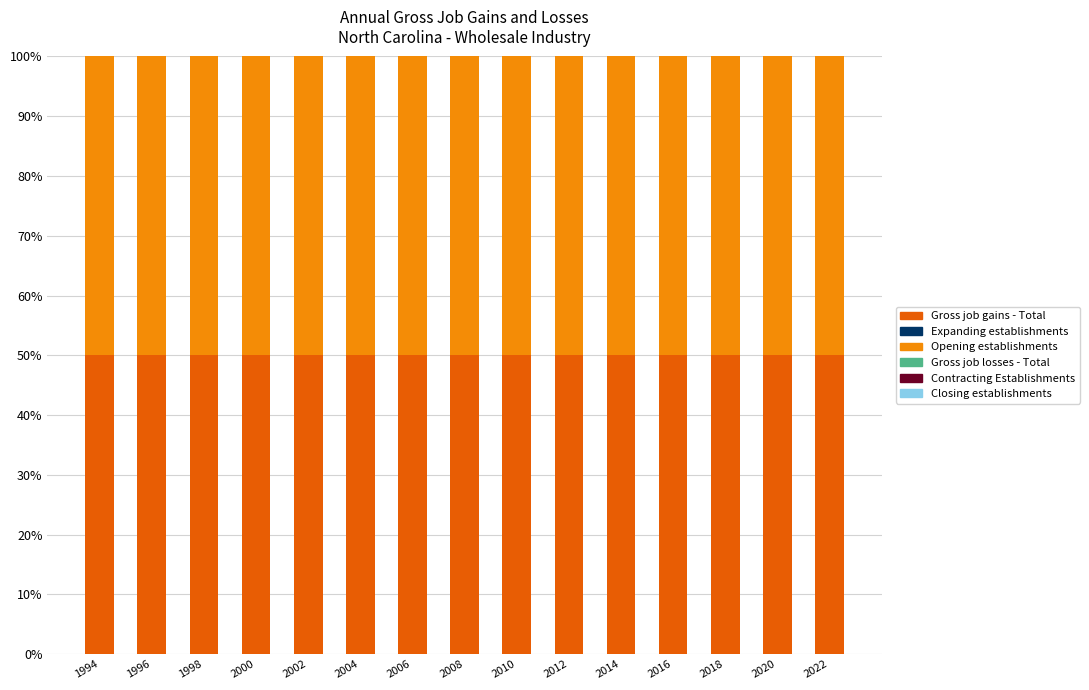

Where is Opening establishments nearest to the value 50?

1994